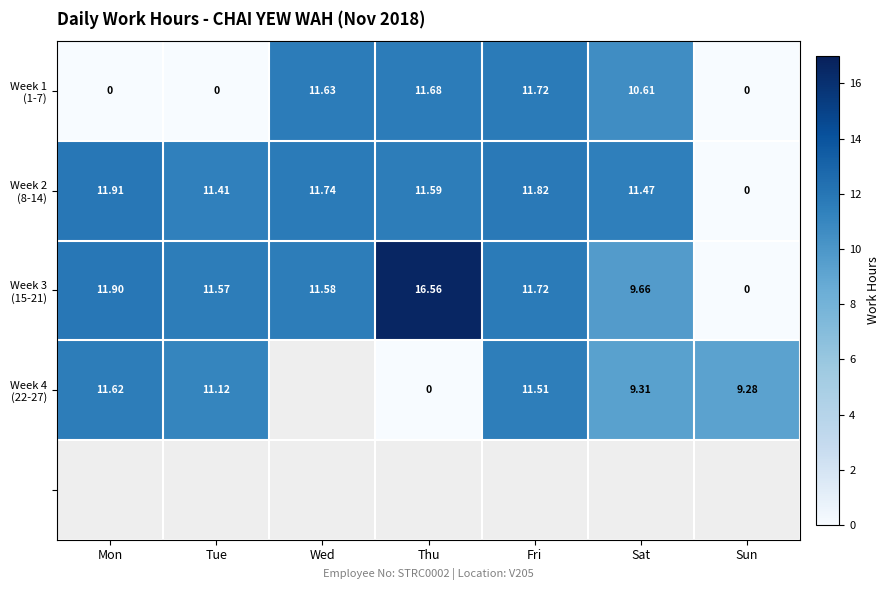

What is the difference between the highest and lowest values at Mon?

11.9